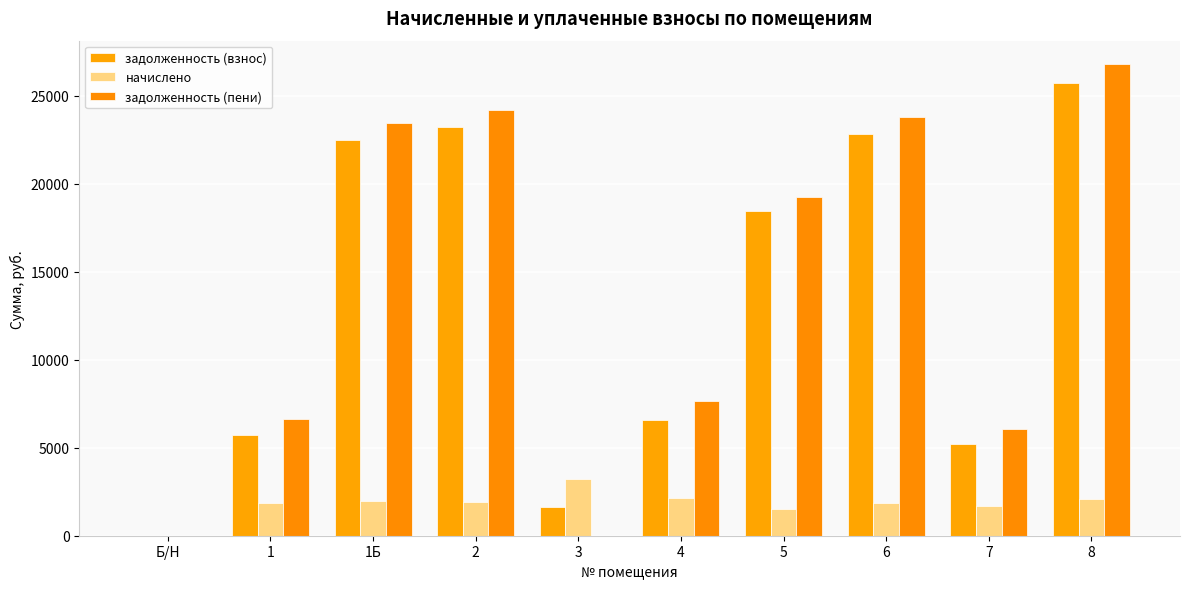

How many categories are shown in the chart?

10